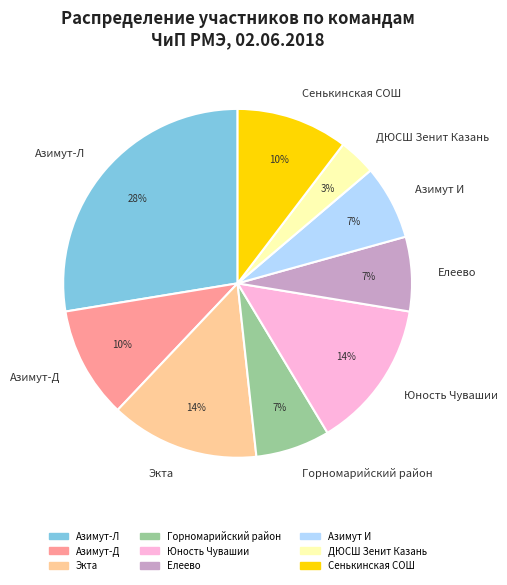

How many slices are in this pie chart?

9